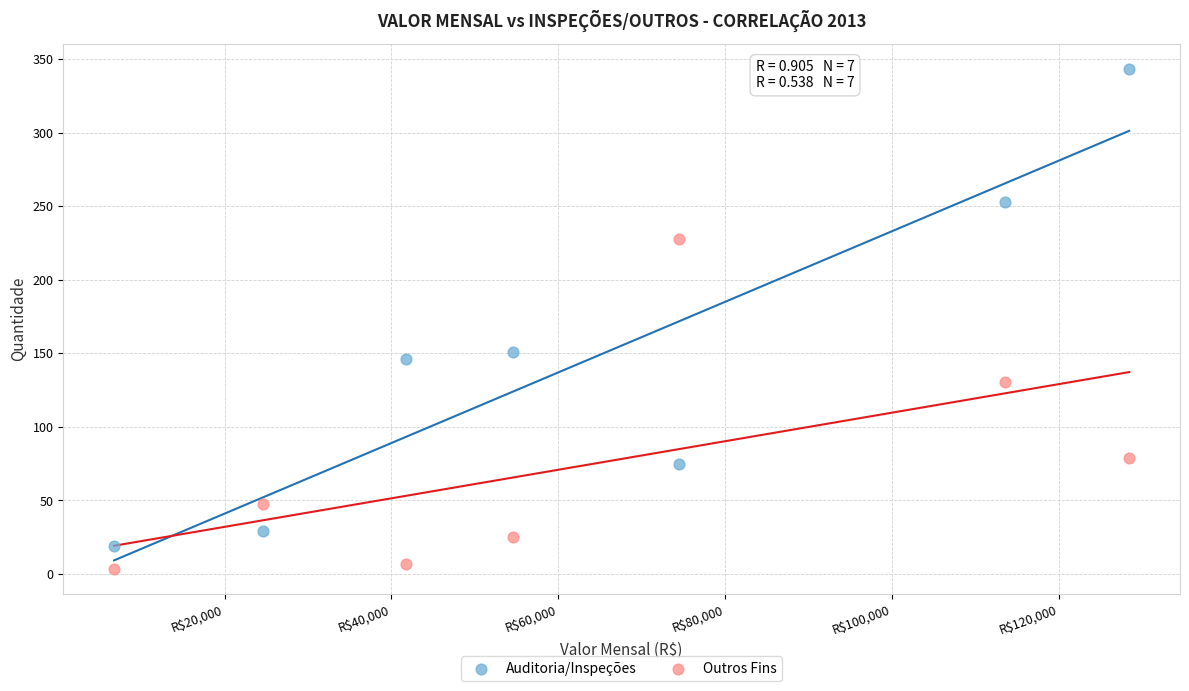

Which series reaches the minimum Y coordinate?

Outros Fins